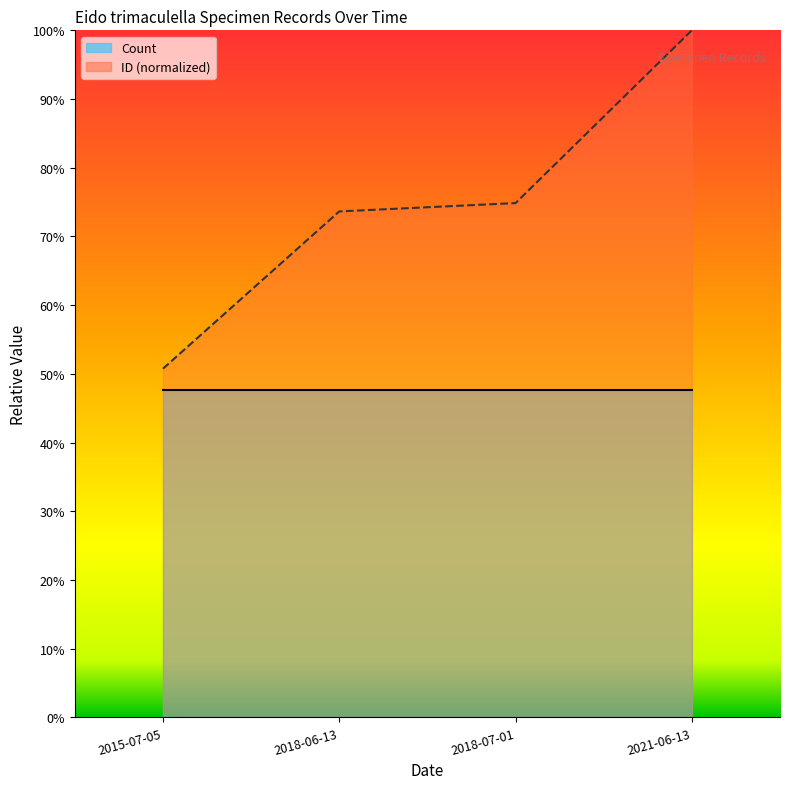

What is the difference between the values at 2021-06-13 and 2015-07-05?

0.5